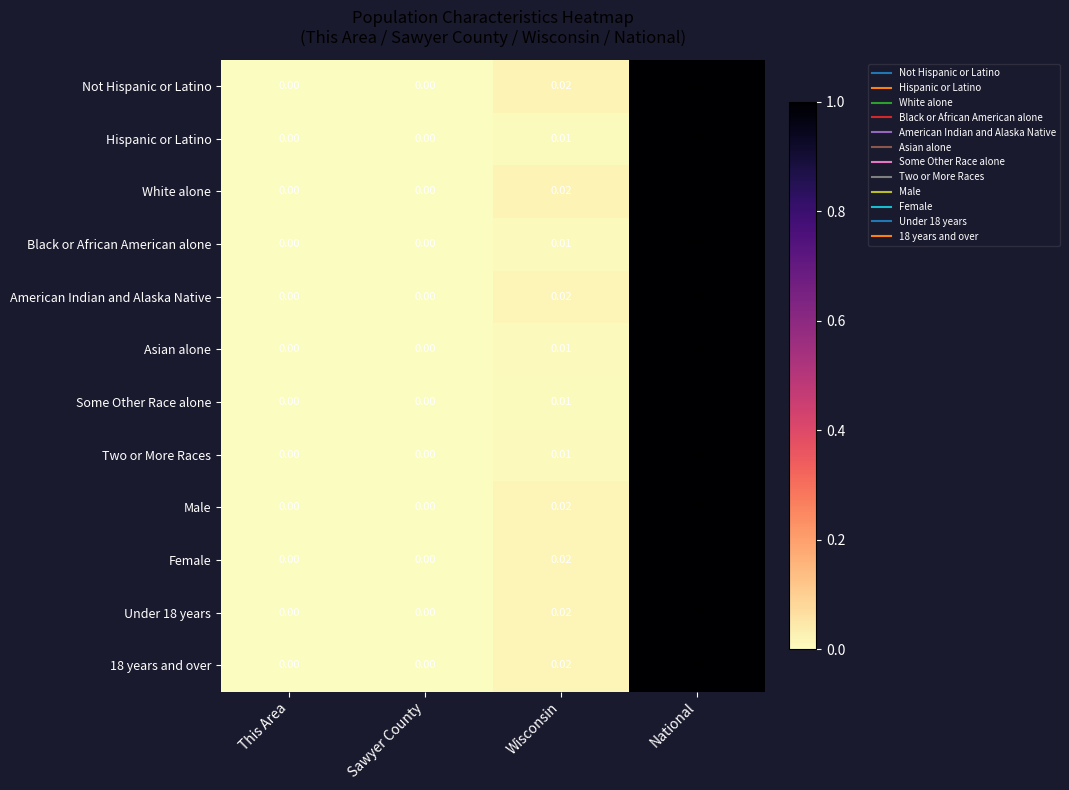

Is the value of Not Hispanic or Latino at This Area greater than the value of 18 years and over at Wisconsin?

No